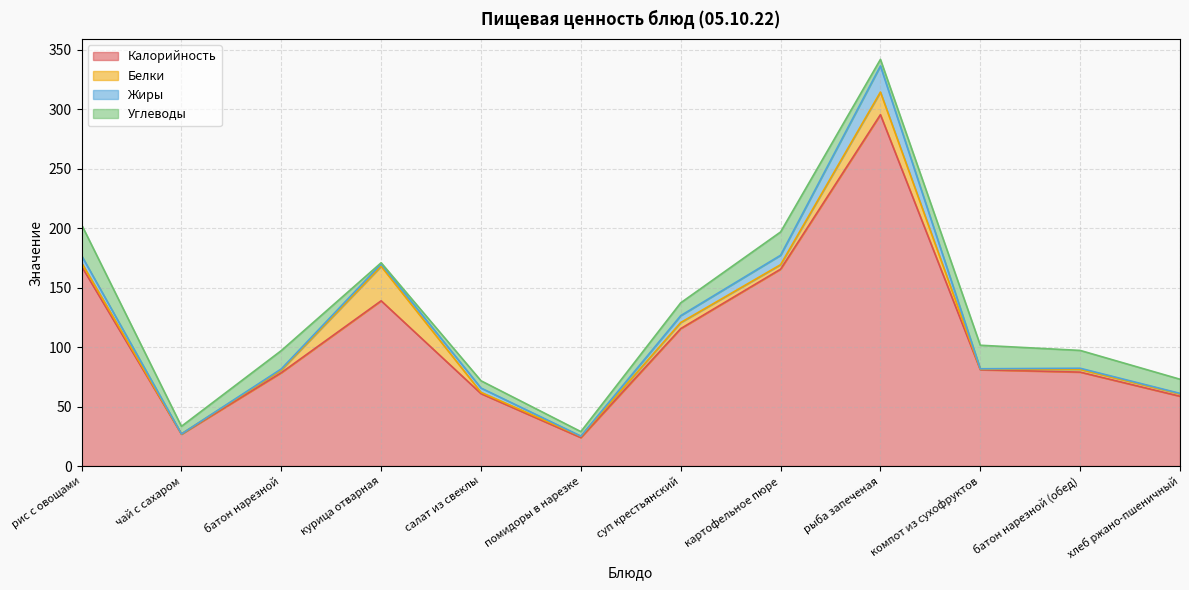

What is the sum of all Белки values?

69.3